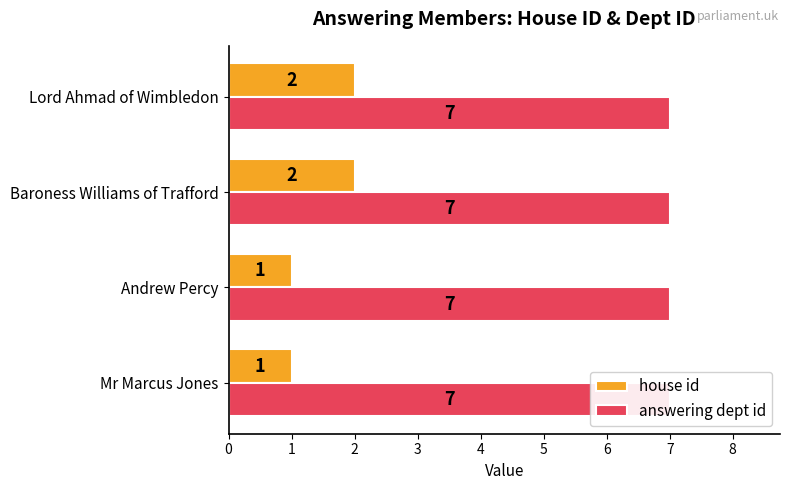

Count the house id values in the range 1 to 2.

4